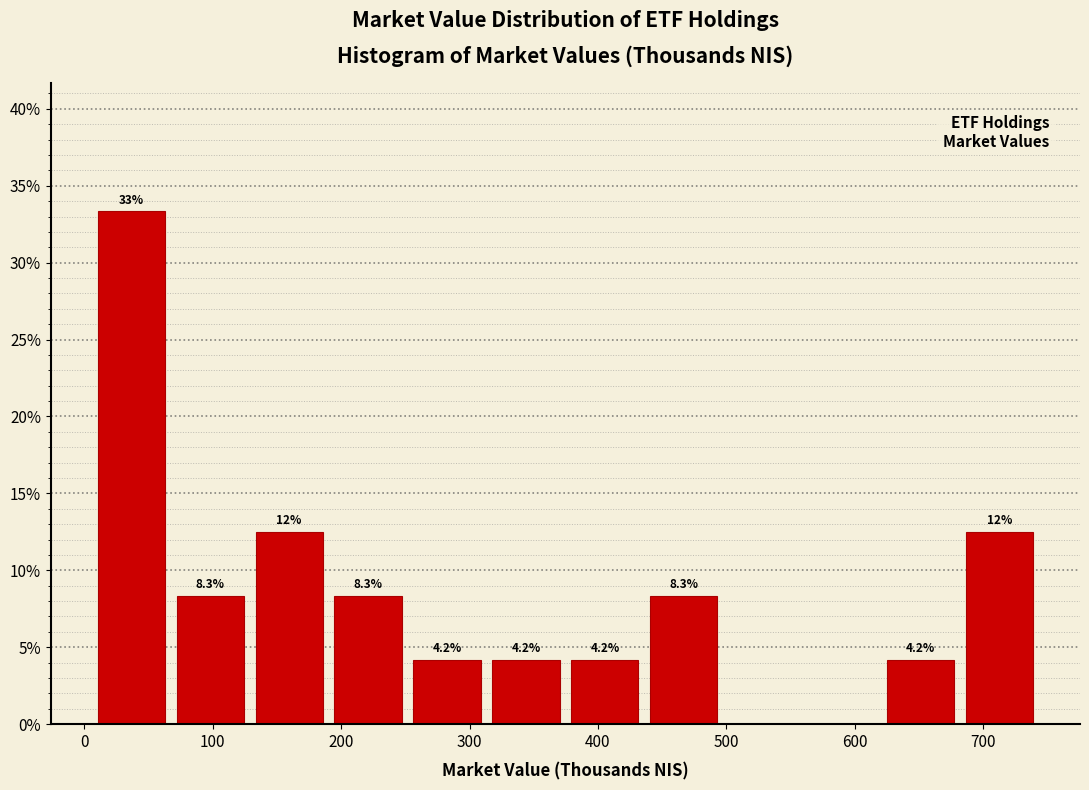

Which range on the x-axis has the tallest bar?

10 to 70